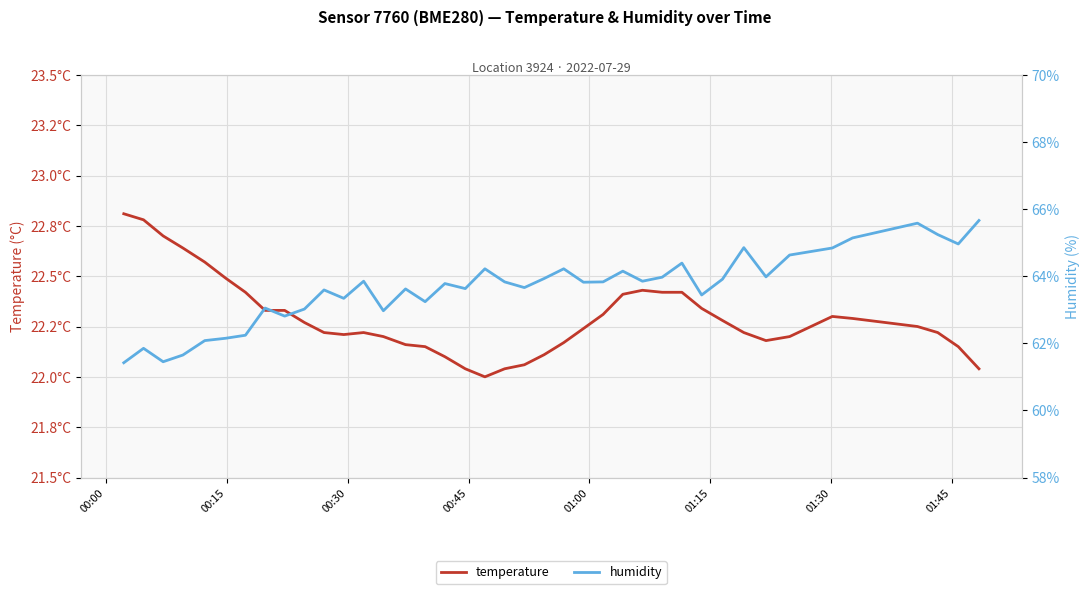

Count the number of data series in this chart.

2